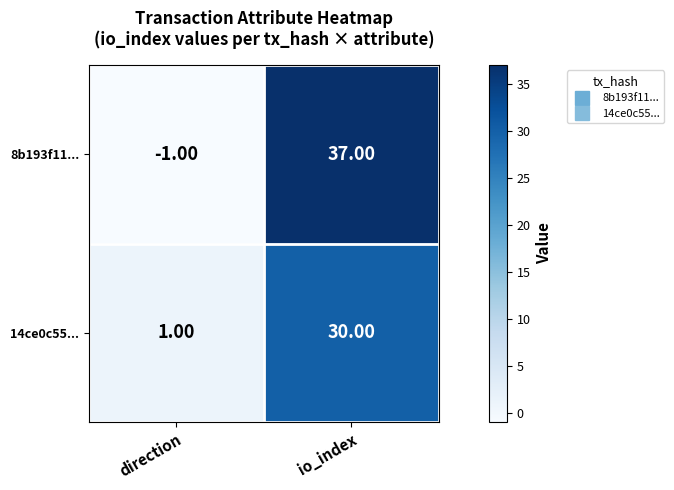

Which category has the highest value in the 8b193f11... series?

io_index